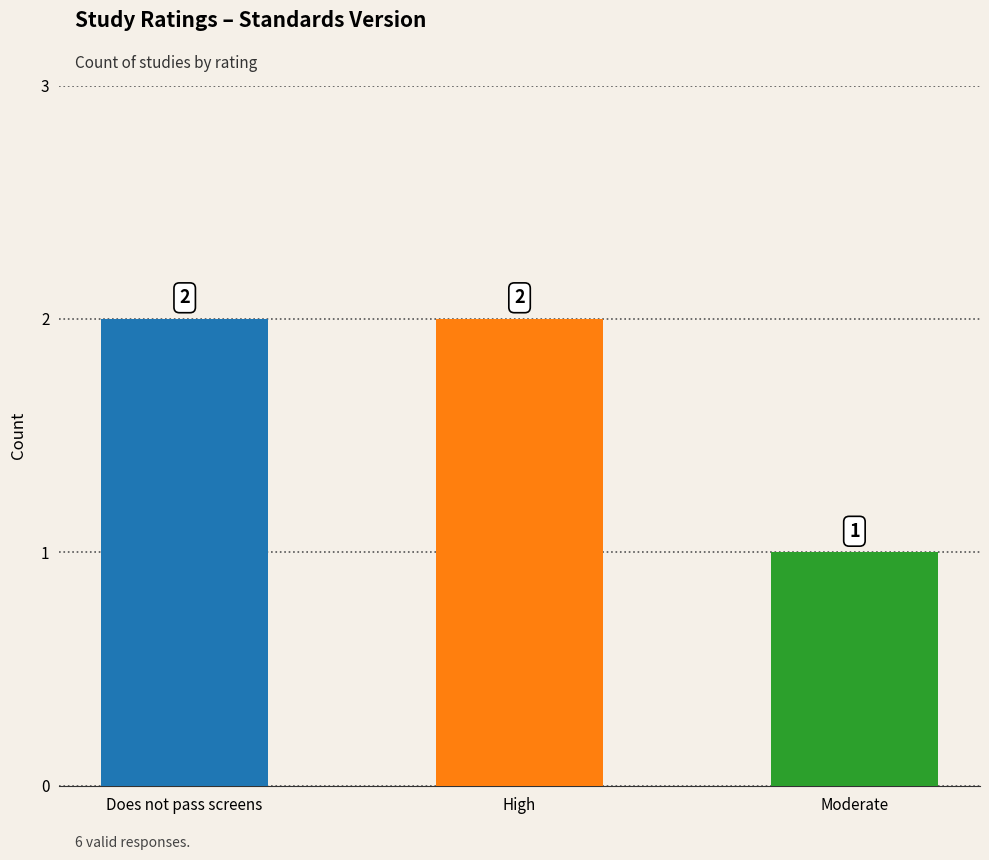

Reading right to left, transcribe all the data shown in this chart.

Moderate=1	High=2	Does not pass screens=2